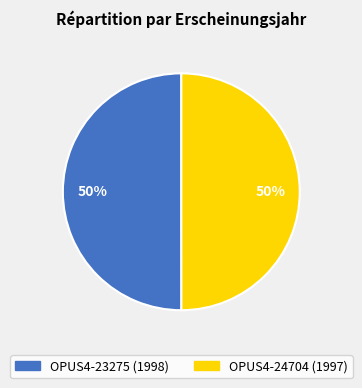

Do OPUS4-24704 and OPUS4-23275 together represent more than half of the pie?

Yes